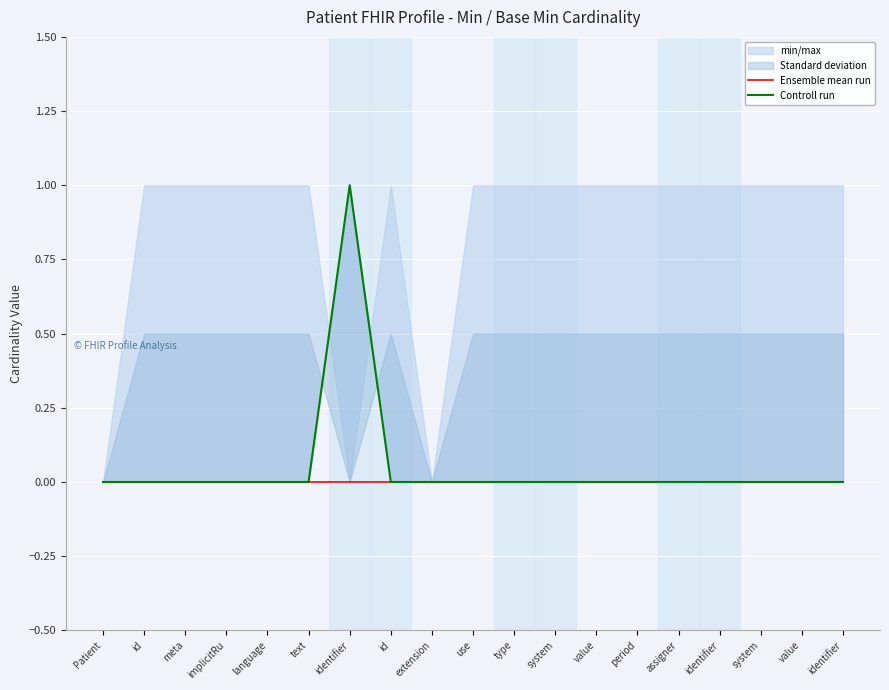

Between assigner and implicitRu, which is larger?

assigner